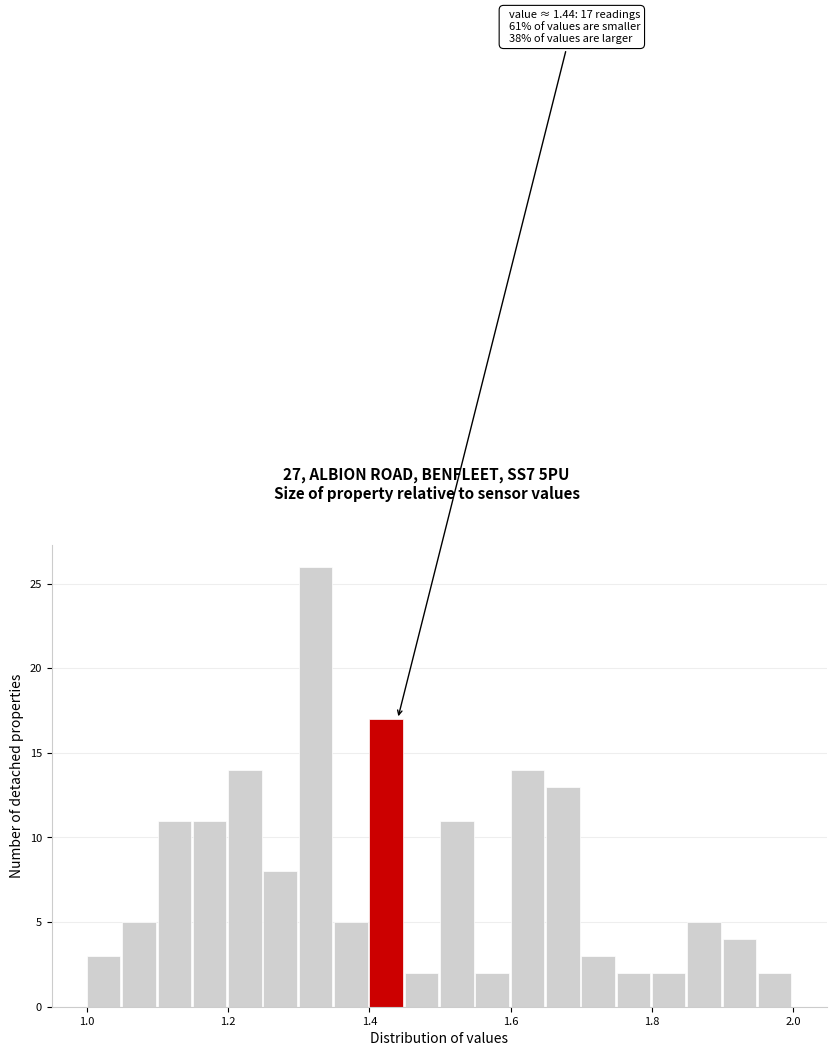

Around what value on the x-axis is the tallest bar? Give the approximate position of its centre, as read against the axis.

1.32